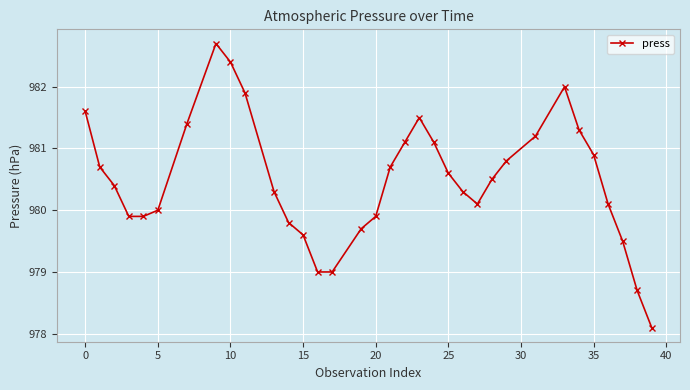

What is the minimum value shown in the chart?

978.1